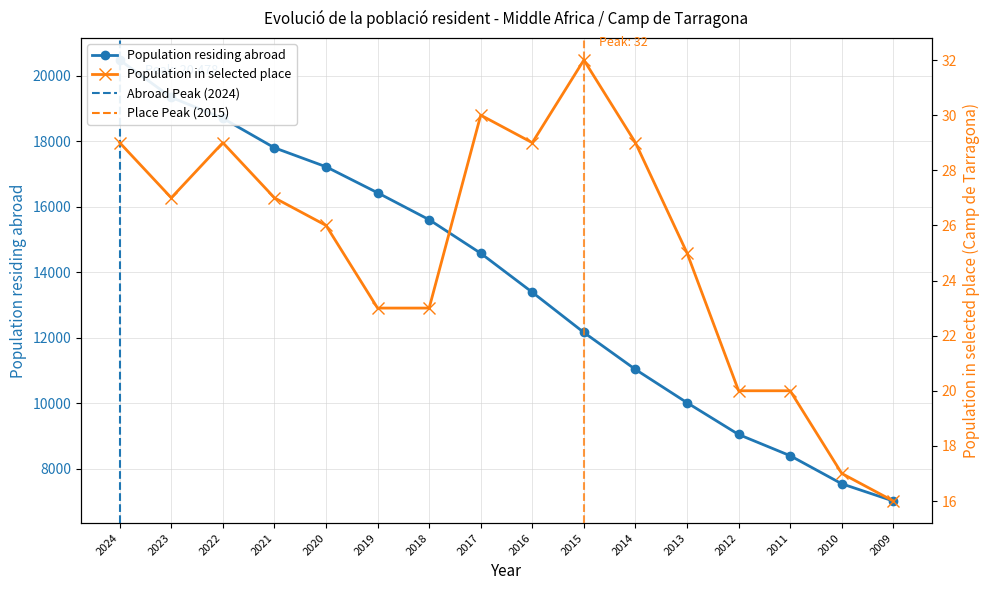

Which category has the highest value across all series?

2024